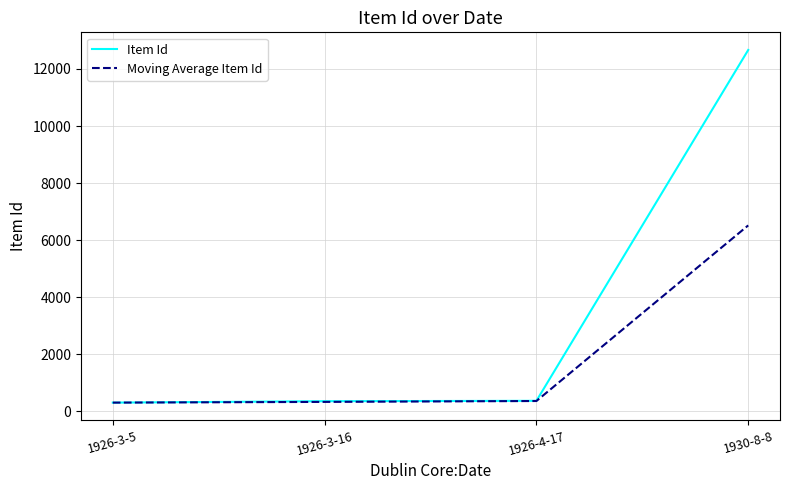

Which series has the largest total across all categories?

Item Id